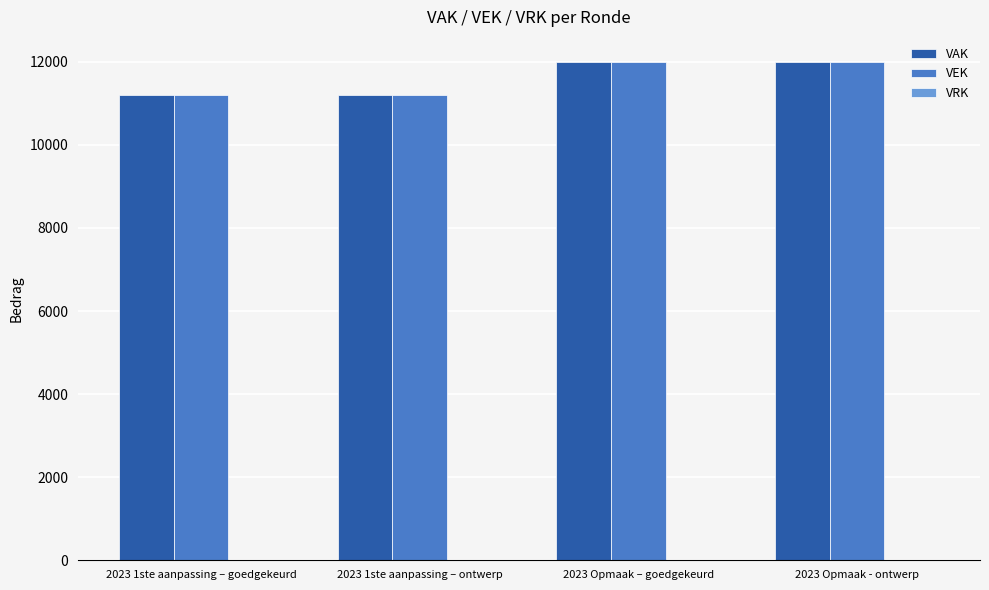

Does the chart contain stacked bars?

No